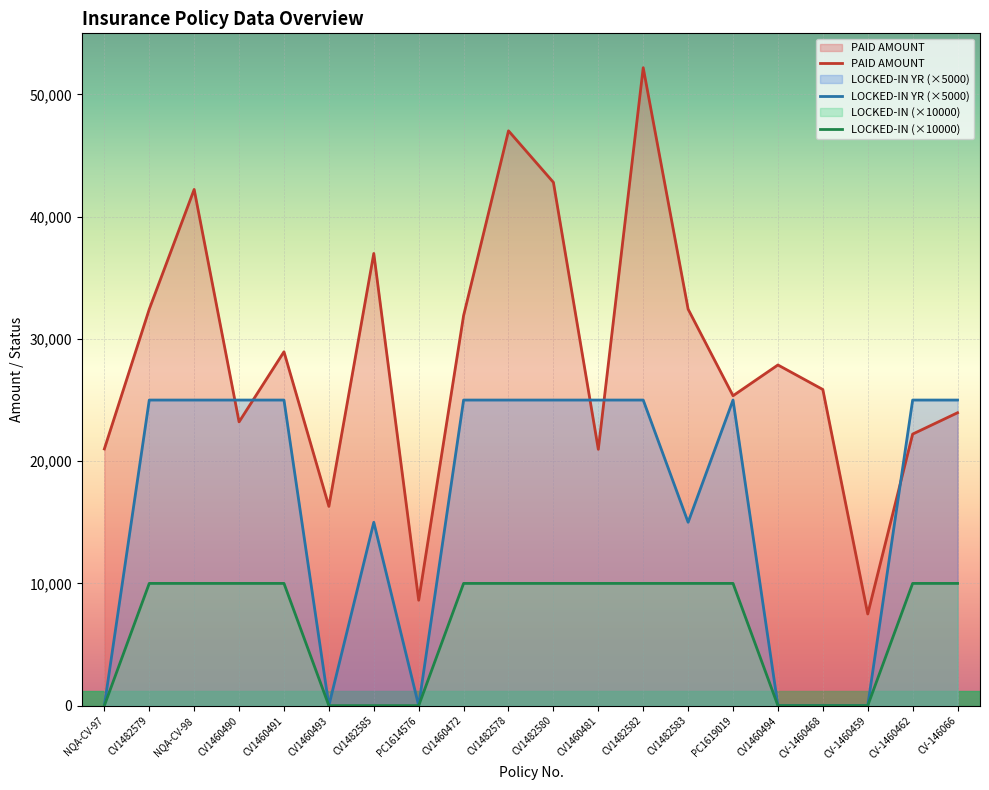

True or false: PAID AMOUNT and LOCKED-IN YR cross at least once.

True